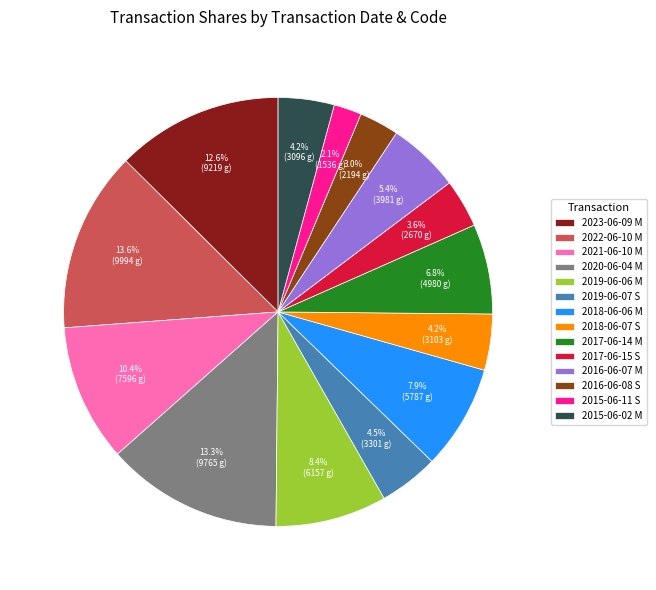

What is the smallest slice in the pie chart?

2015-06-11 S